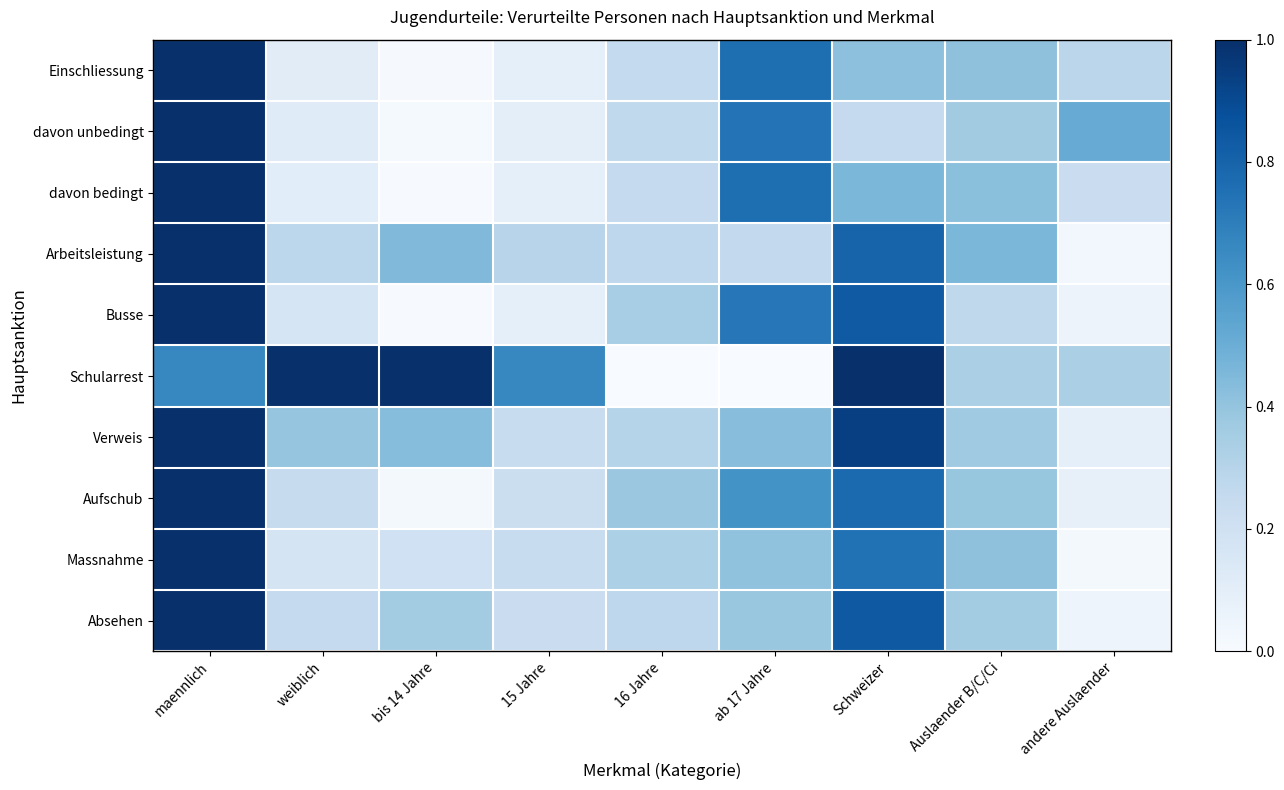

Reading left to right, list all the values displayed in this chart.

Einschliessung: maennlich=1.0	weiblich=0.1	bis 14 Jahre=0.0	15 Jahre=0.1	16 Jahre=0.3	ab 17 Jahre=0.8	Schweizer=0.4	Auslaender B/C/Ci=0.4	andere Auslaender=0.3
davon unbedingt: maennlich=1.0	weiblich=0.1	bis 14 Jahre=0.0	15 Jahre=0.1	16 Jahre=0.3	ab 17 Jahre=0.7	Schweizer=0.2	Auslaender B/C/Ci=0.4	andere Auslaender=0.5
davon bedingt: maennlich=1.0	weiblich=0.1	bis 14 Jahre=0.0	15 Jahre=0.1	16 Jahre=0.3	ab 17 Jahre=0.8	Schweizer=0.5	Auslaender B/C/Ci=0.4	andere Auslaender=0.2
Arbeitsleistung: maennlich=1.0	weiblich=0.3	bis 14 Jahre=0.4	15 Jahre=0.3	16 Jahre=0.3	ab 17 Jahre=0.3	Schweizer=0.8	Auslaender B/C/Ci=0.5	andere Auslaender=0.0
Busse: maennlich=1.0	weiblich=0.2	bis 14 Jahre=0.0	15 Jahre=0.1	16 Jahre=0.3	ab 17 Jahre=0.7	Schweizer=0.8	Auslaender B/C/Ci=0.3	andere Auslaender=0.1
Schularrest: maennlich=0.7	weiblich=1.0	bis 14 Jahre=1.0	15 Jahre=0.7	16 Jahre=0.0	ab 17 Jahre=0.0	Schweizer=1.0	Auslaender B/C/Ci=0.3	andere Auslaender=0.3
Verweis: maennlich=1.0	weiblich=0.4	bis 14 Jahre=0.4	15 Jahre=0.2	16 Jahre=0.3	ab 17 Jahre=0.4	Schweizer=0.9	Auslaender B/C/Ci=0.4	andere Auslaender=0.1
Aufschub: maennlich=1.0	weiblich=0.2	bis 14 Jahre=0.0	15 Jahre=0.2	16 Jahre=0.4	ab 17 Jahre=0.6	Schweizer=0.8	Auslaender B/C/Ci=0.4	andere Auslaender=0.1
Massnahme: maennlich=1.0	weiblich=0.2	bis 14 Jahre=0.2	15 Jahre=0.2	16 Jahre=0.3	ab 17 Jahre=0.4	Schweizer=0.7	Auslaender B/C/Ci=0.4	andere Auslaender=0.0
Absehen: maennlich=1.0	weiblich=0.3	bis 14 Jahre=0.4	15 Jahre=0.2	16 Jahre=0.3	ab 17 Jahre=0.4	Schweizer=0.8	Auslaender B/C/Ci=0.4	andere Auslaender=0.0